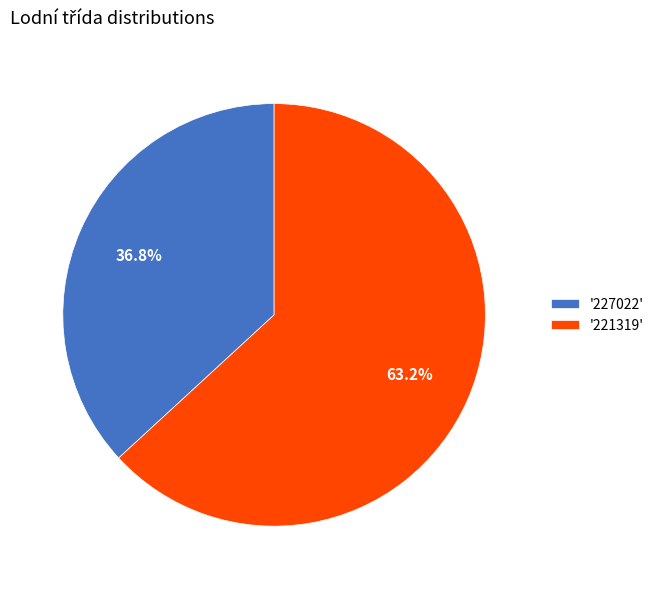

Which category has the smallest portion of the pie?

'227022'